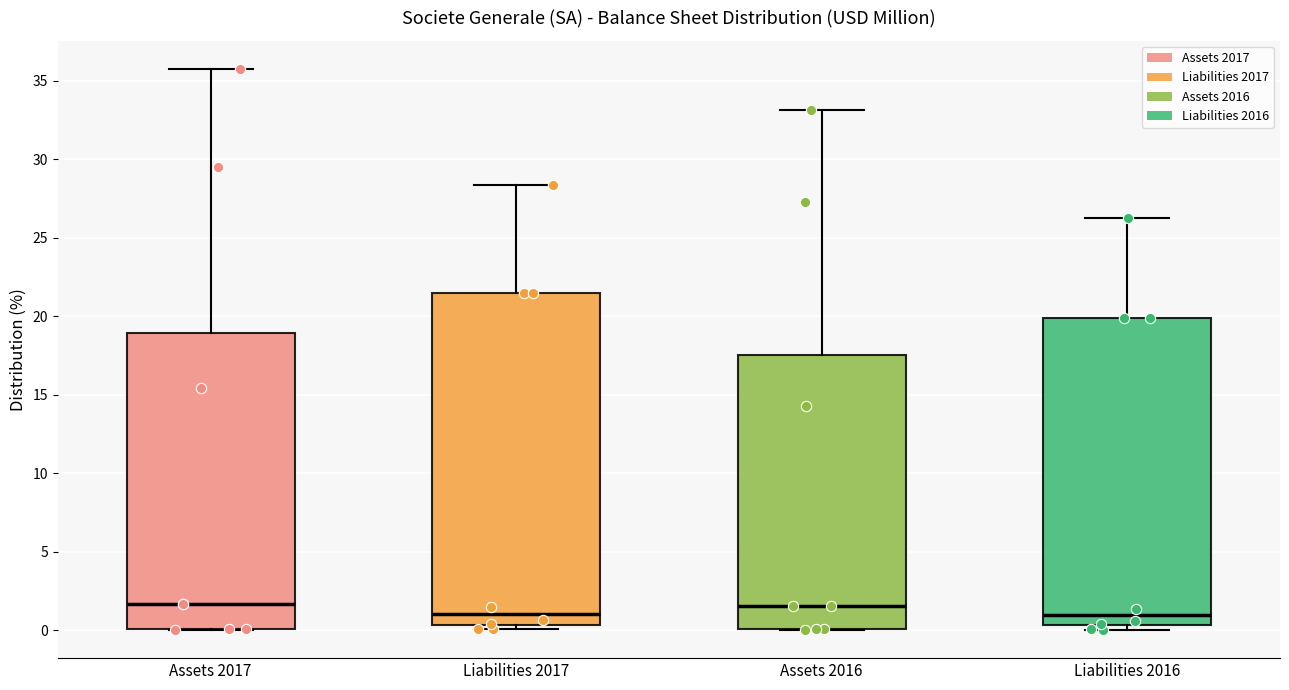

Reading left to right, read every box against the y-axis: the position of its median line, the range the box covers, and the ends of its whiskers. The values are not printed on the chart, so give them approximately, as read against the axis.

Assets 2017: median 1.5, box 0.0 to 19.0, whiskers 0.0 to 36.0
Liabilities 2017: median 1.0, box 0.5 to 21.5, whiskers 0.0 to 28.5
Assets 2016: median 1.5, box 0.0 to 17.5, whiskers 0.0 to 33.0
Liabilities 2016: median 1.0, box 0.5 to 20.0, whiskers 0.0 to 26.5